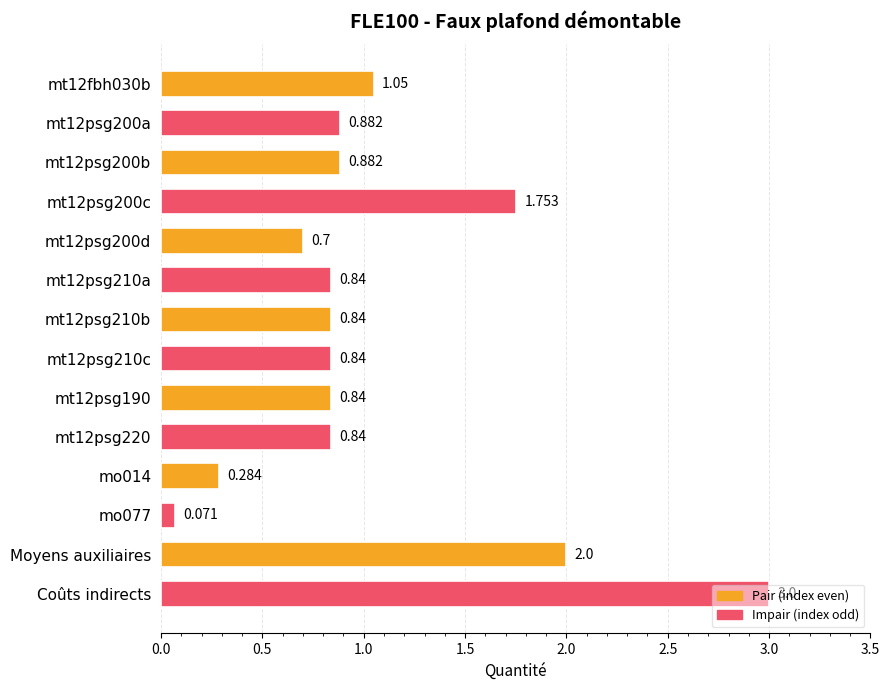

Does the chart contain any negative values?

No